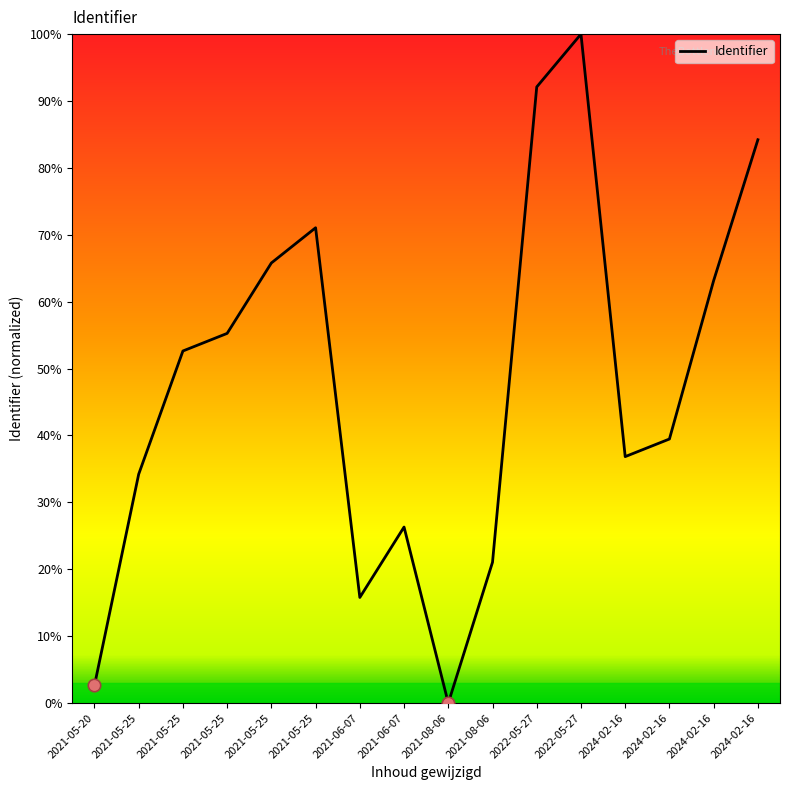

Is this an area chart (filled region under the line)?

No